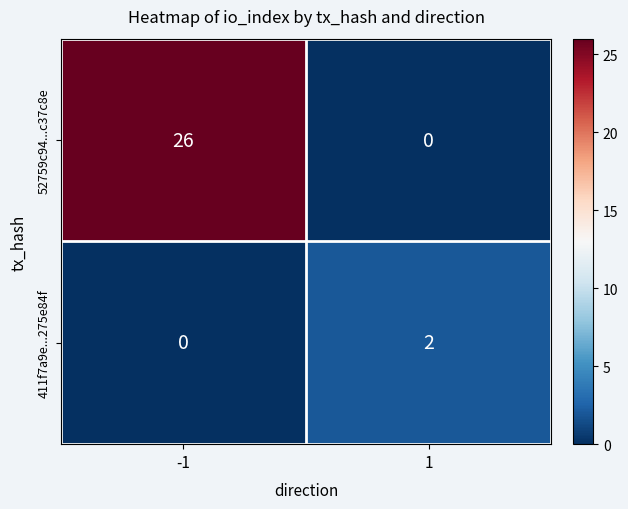

What is the total value across all series at 1?

2